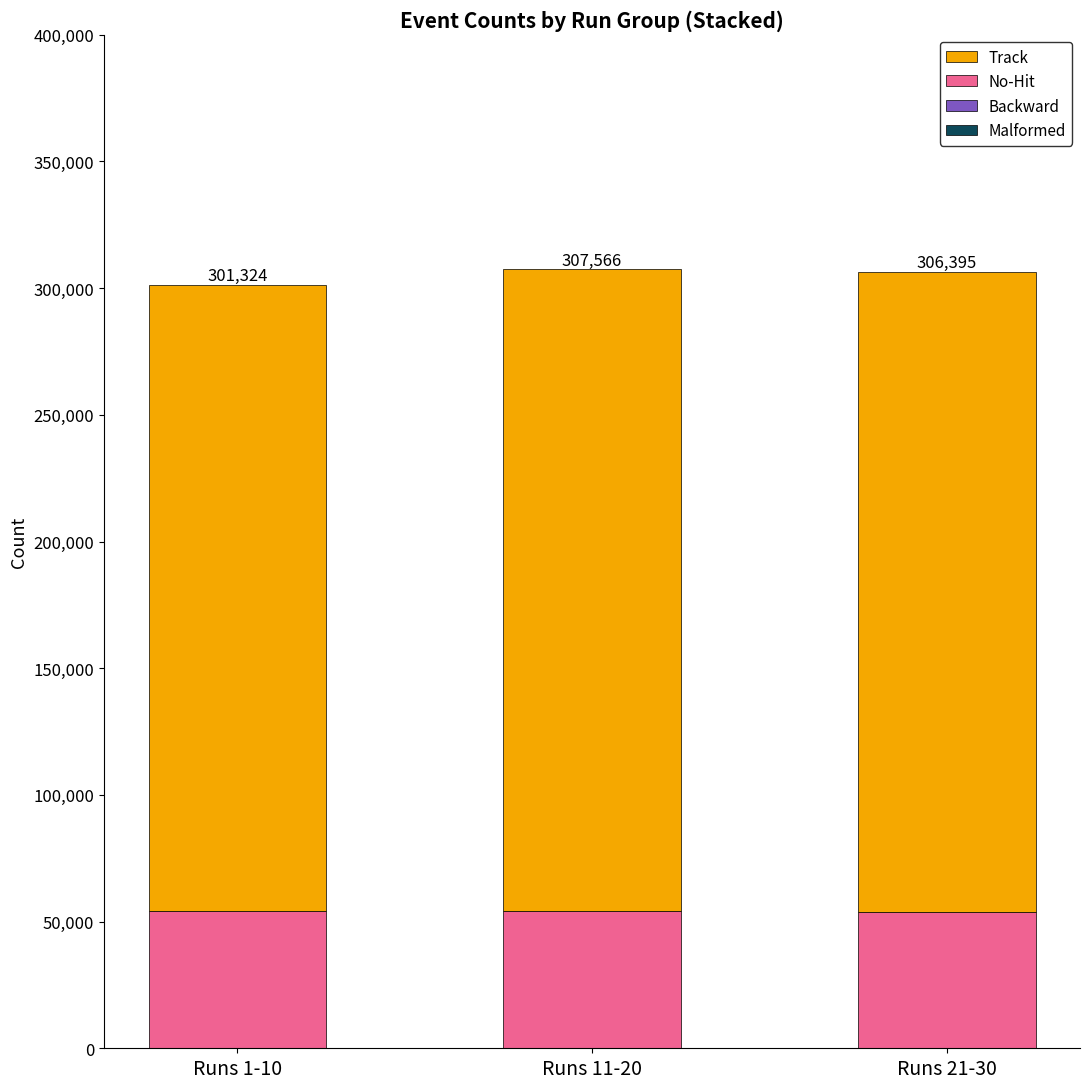

Count the number of data series in this chart.

3